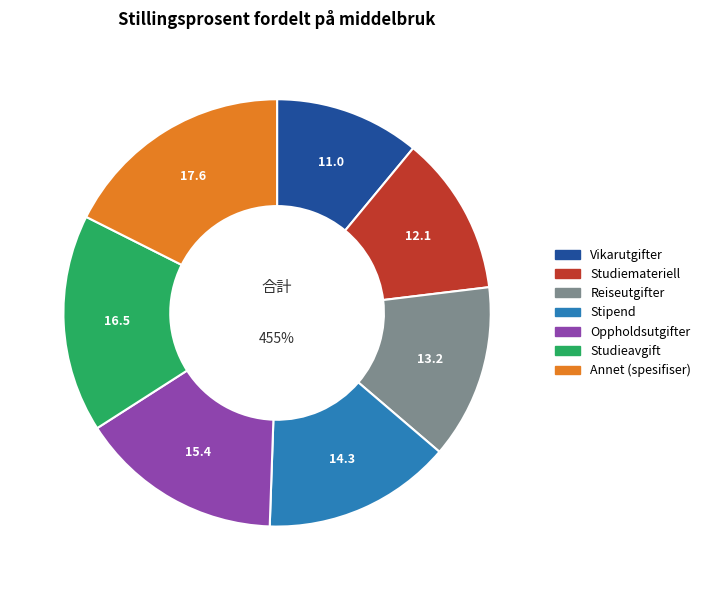

What portion of the pie excludes Studieavgift?

83.5%